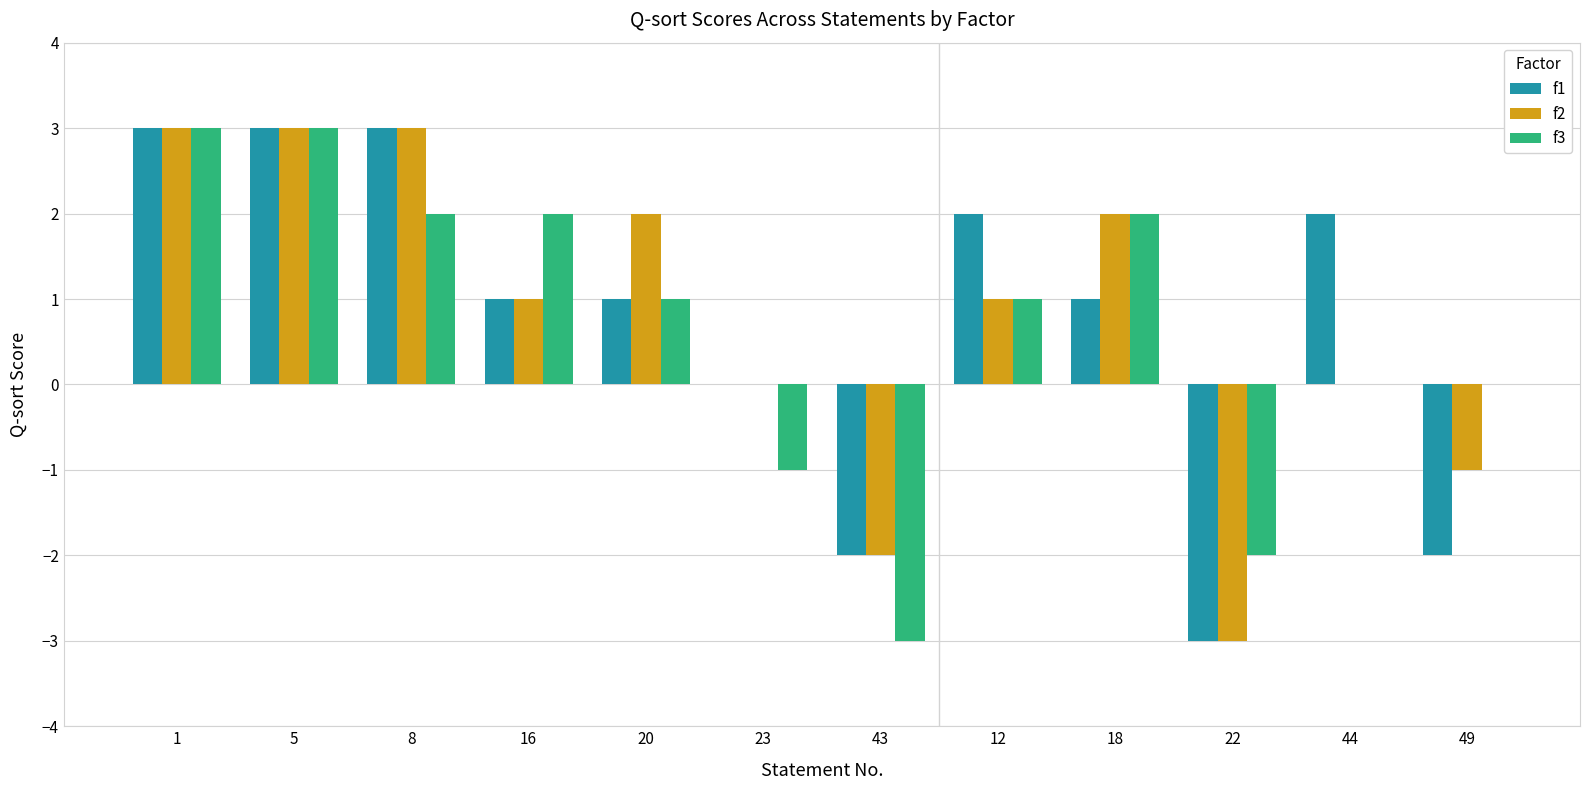

True or false: f2 has a value of -2 at 43.

True